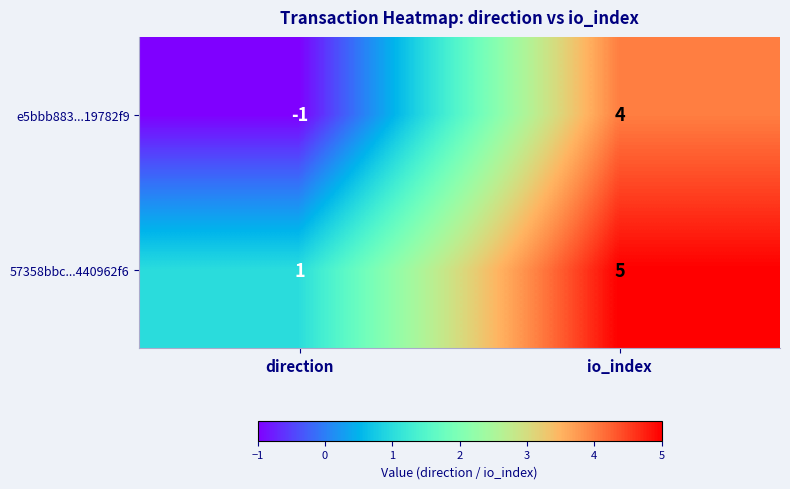

Is the value of e5bbb883...19782f9 at io_index greater than the value of 57358bbc...440962f6 at io_index?

No